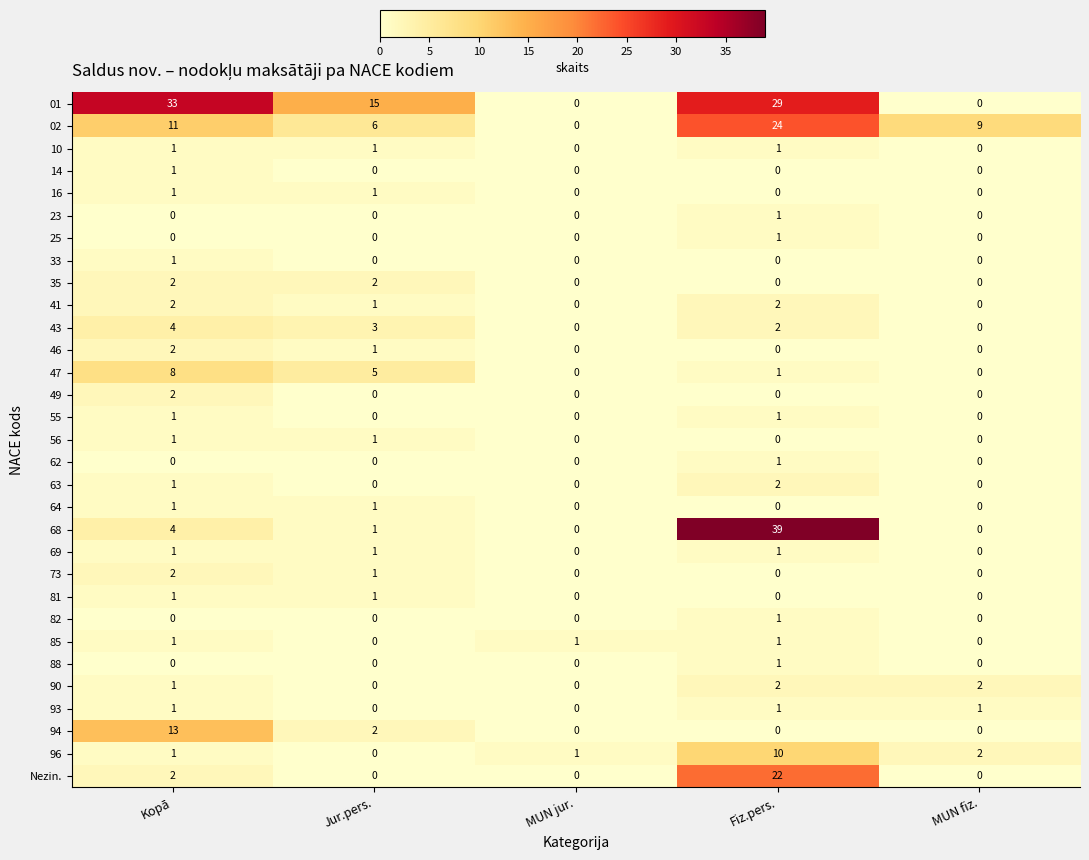

What is the sum of the 01 values at Fiz.pers. and Jur.pers.?

44